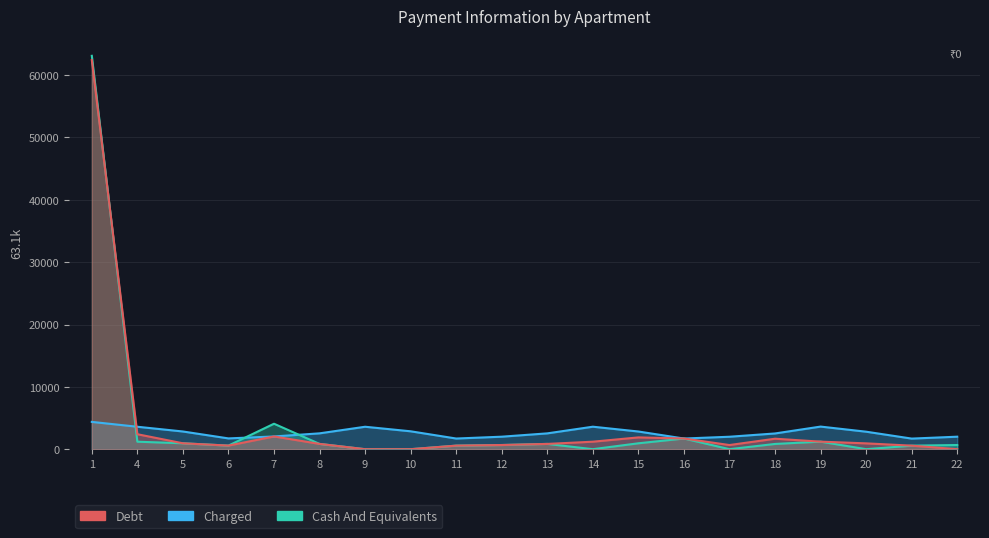

In Charged, how many points are lower than both neighbors (excluding endpoints)?

4